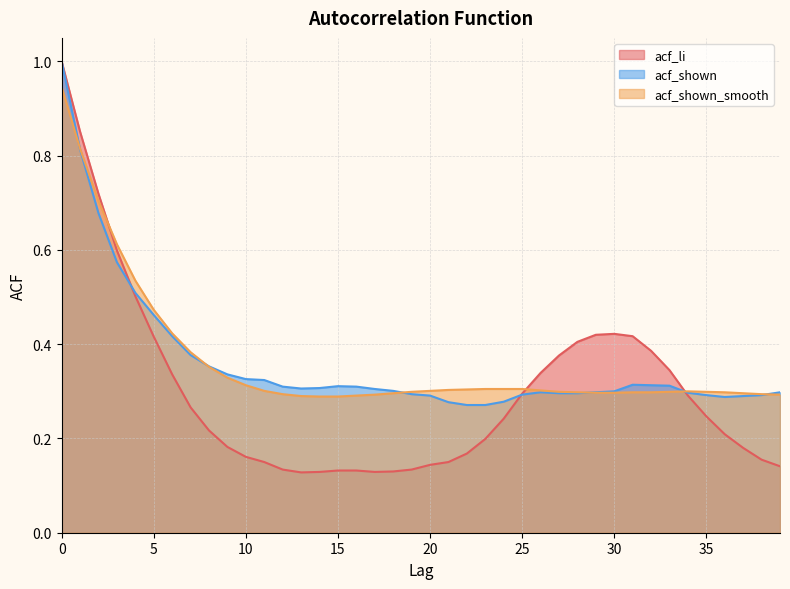

What are all the series names shown in the legend?

acf_li, acf_shown, acf_shown_smooth